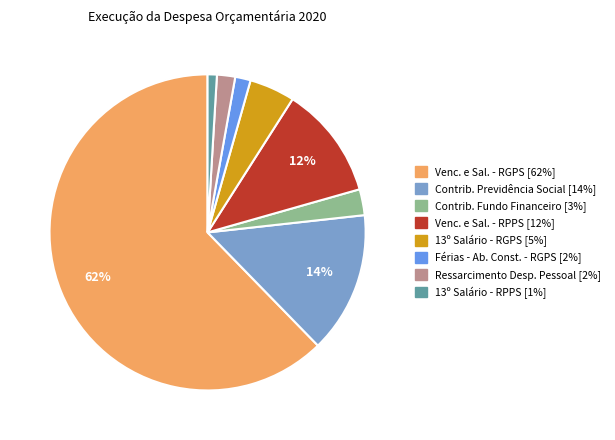

To the nearest percent, what is the average slice percentage?

12%